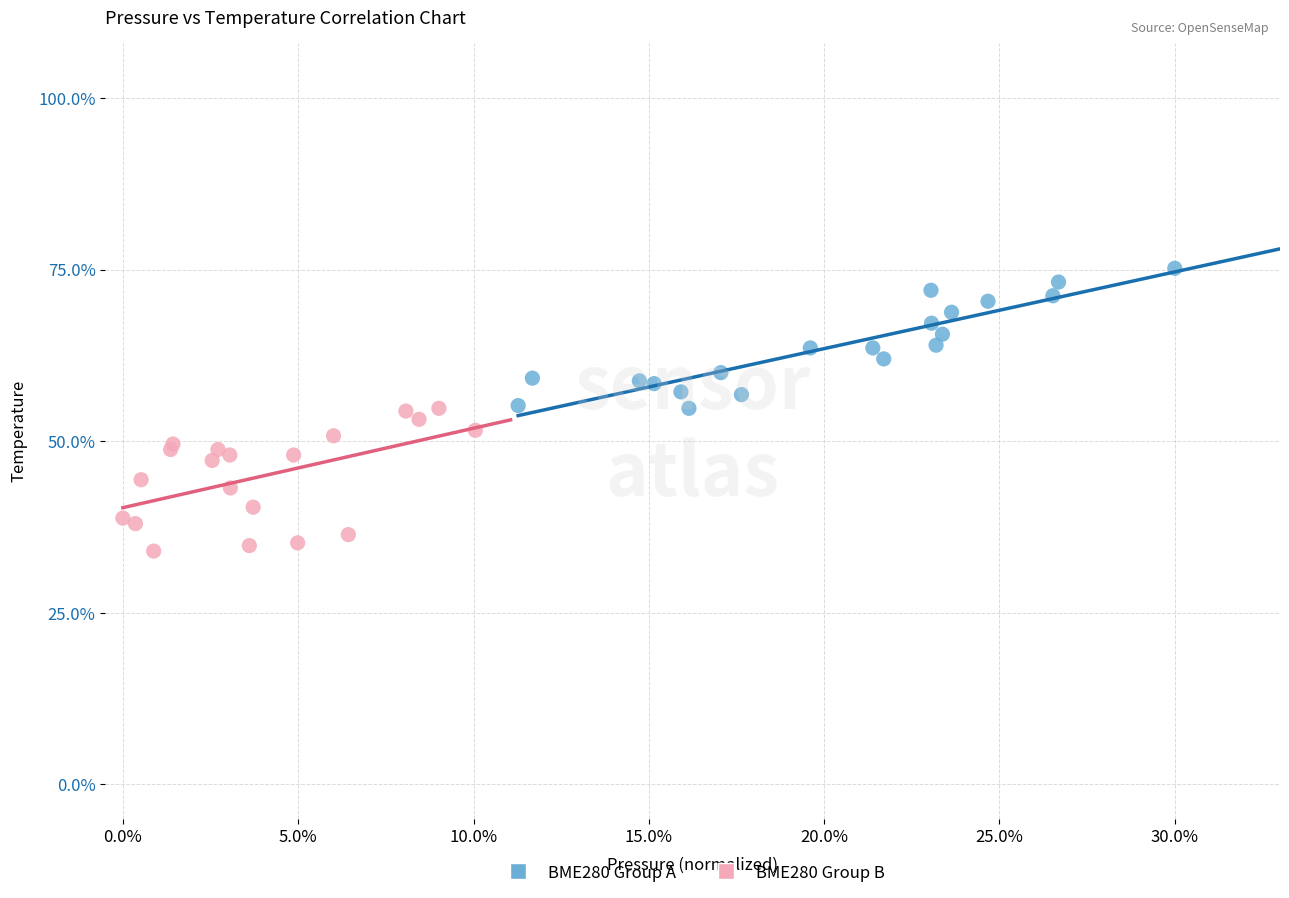

What are all the series names shown in the legend?

BME280 Group A, BME280 Group B